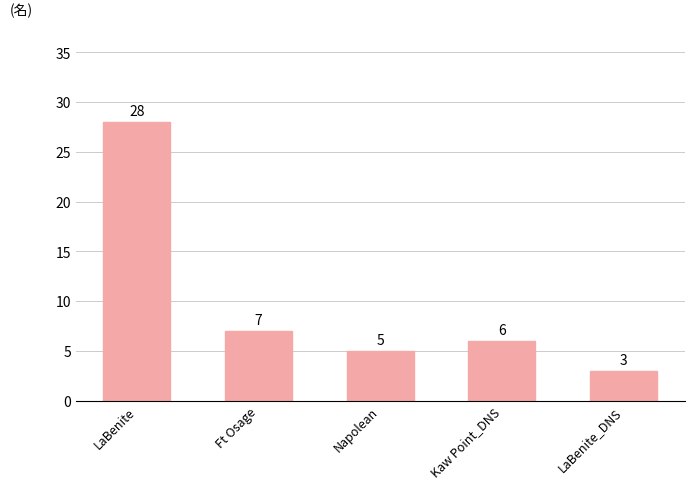

How many data points are less than 6?

2